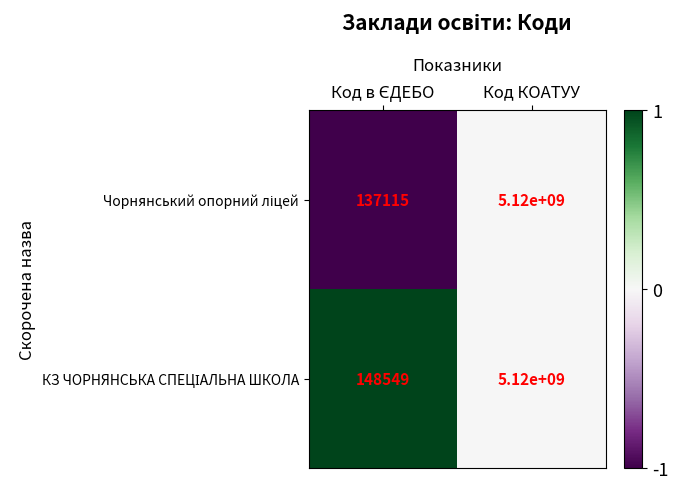

Which category has the highest value across all series?

Код КОАТУУ